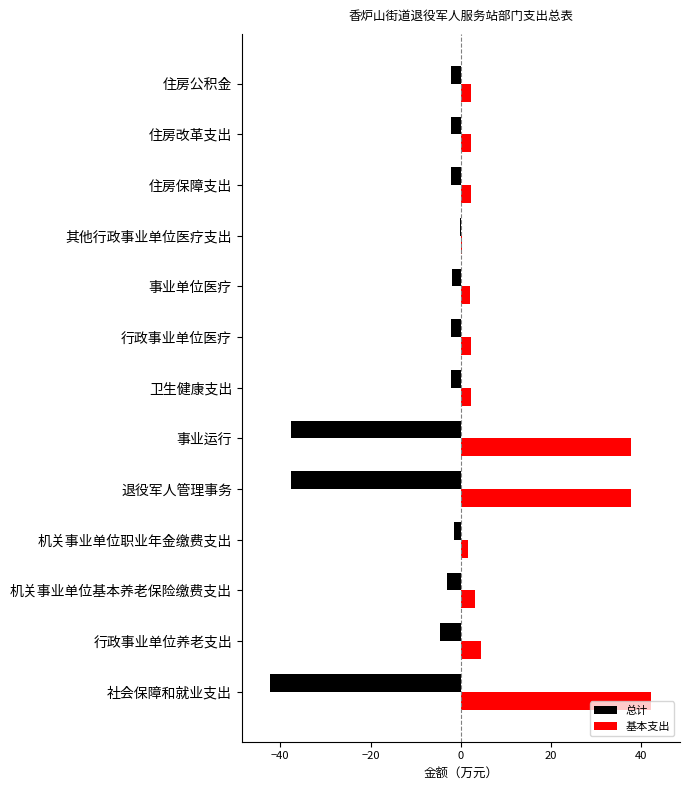

Read the 基本支出 value at 住房保障支出.

2.3